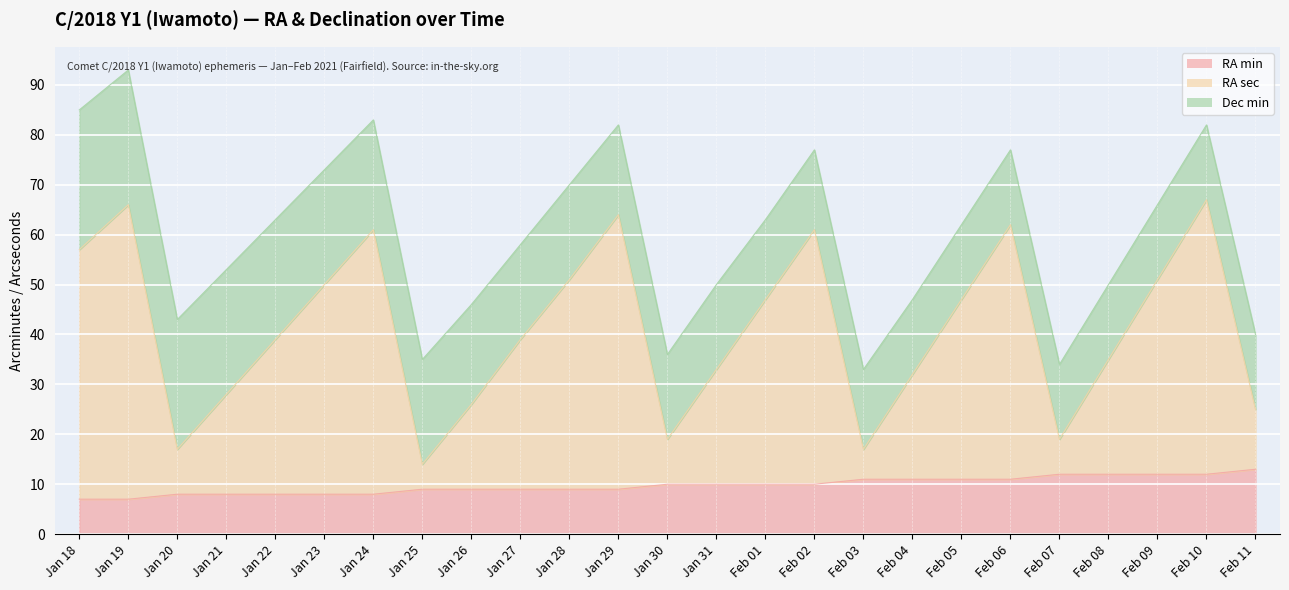

What is the difference between the maximum and minimum values in the RA sec series?

53